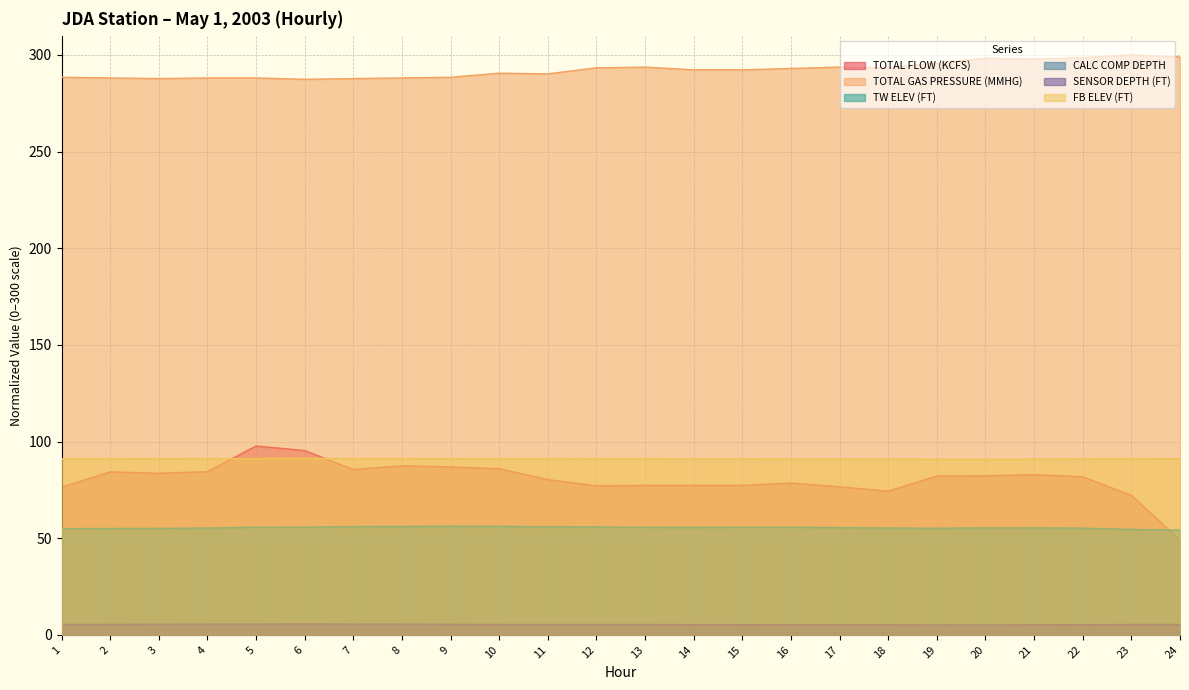

Reading right to left, transcribe all the data shown in this chart.

TOTAL FLOW (KCFS): 24=49.1	23=72.2	22=81.8	21=82.9	20=82.3	19=82.2	18=74.3	17=76.6	16=78.5	15=77.3	14=77.3	13=77.3	12=77.1	11=80.3	10=85.9	9=86.9	8=87.5	7=85.5	6=95.3	5=97.7	4=84.4	3=83.6	2=84.3	1=76.4
TOTAL GAS PRESSURE (MMHG): 24=299.0	23=300.0	22=298.6	21=297.9	20=298.3	19=295.8	18=293.4	17=293.7	16=293.0	15=292.3	14=292.3	13=293.7	12=293.4	11=290.2	10=290.6	9=288.5	8=288.1	7=287.8	6=287.4	5=288.1	4=288.1	3=287.8	2=288.1	1=288.5
TW ELEV (FT): 24=54.2	23=54.5	22=55.2	21=55.3	20=55.3	19=55.1	18=55.2	17=55.5	16=55.6	15=55.6	14=55.6	13=55.6	12=55.8	11=55.9	10=56.1	9=56.2	8=56.0	7=56.0	6=55.7	5=55.7	4=55.2	3=55.1	2=55.0	1=55.0
CALC COMP DEPTH: 24=0.6	23=0.6	22=0.6	21=0.5	20=0.5	19=0.4	18=0.3	17=0.3	16=0.3	15=0.2	14=0.2	13=0.3	12=0.3	11=0.1	10=0.1	9=0.1	8=0.0	7=0.0	6=0.0	5=0.0	4=0.0	3=0.0	2=0.1	1=0.0
SENSOR DEPTH (FT): 24=5.4	23=5.3	22=5.2	21=5.2	20=5.1	19=5.1	18=5.2	17=5.2	16=5.2	15=5.2	14=5.3	13=5.3	12=5.3	11=5.3	10=5.3	9=5.4	8=5.5	7=5.5	6=5.6	5=5.5	4=5.5	3=5.5	2=5.4	1=5.4
FB ELEV (FT): 24=91.1	23=91.0	22=90.9	21=90.9	20=90.8	19=90.8	18=90.9	17=90.9	16=90.9	15=90.9	14=90.9	13=91.0	12=91.0	11=91.0	10=91.0	9=91.1	8=91.2	7=91.2	6=91.2	5=91.2	4=91.2	3=91.1	2=91.0	1=91.0